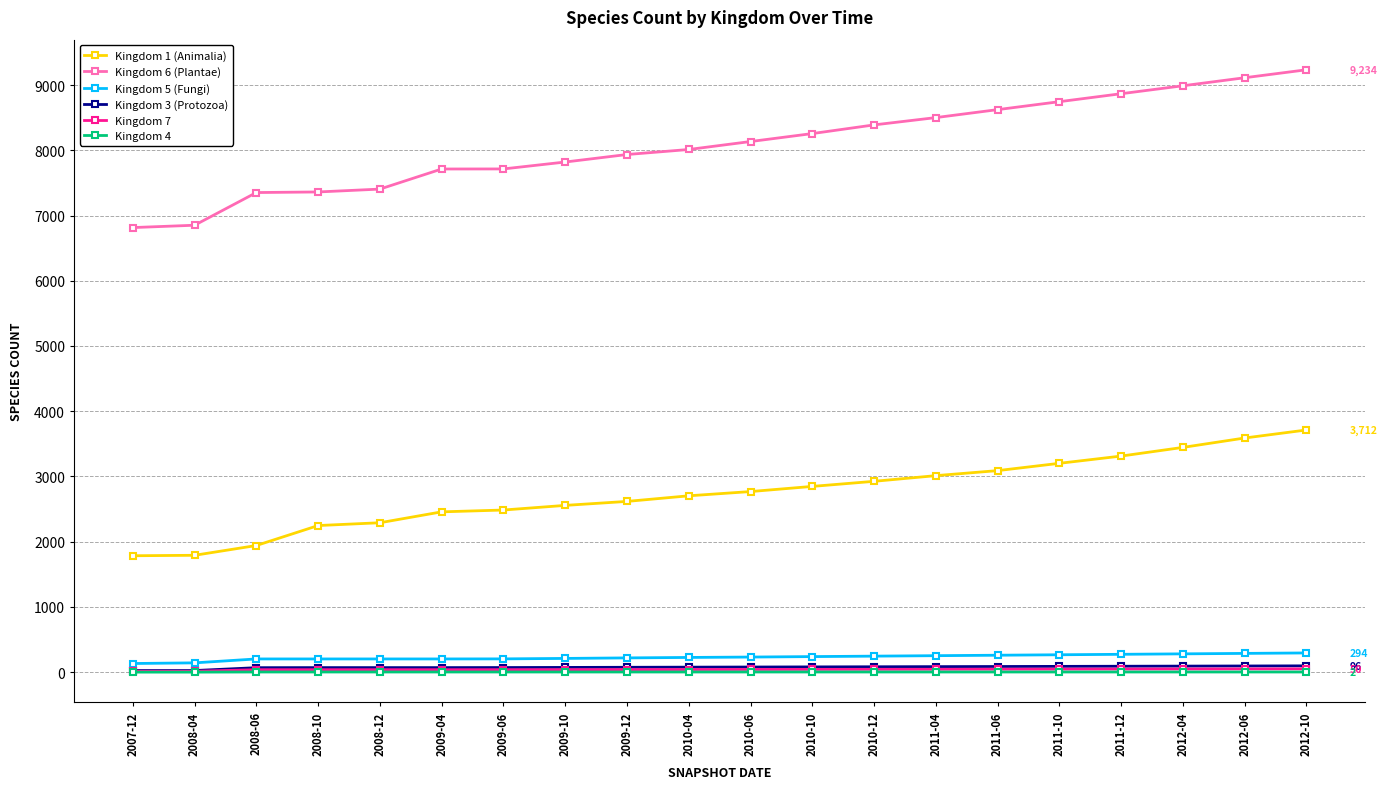

How many values in the Kingdom 1 (Animalia) series are below 2768?

10